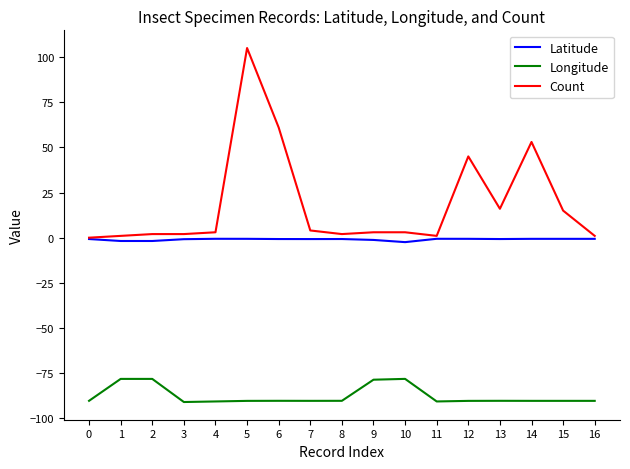

How many series are shown in this chart?

3